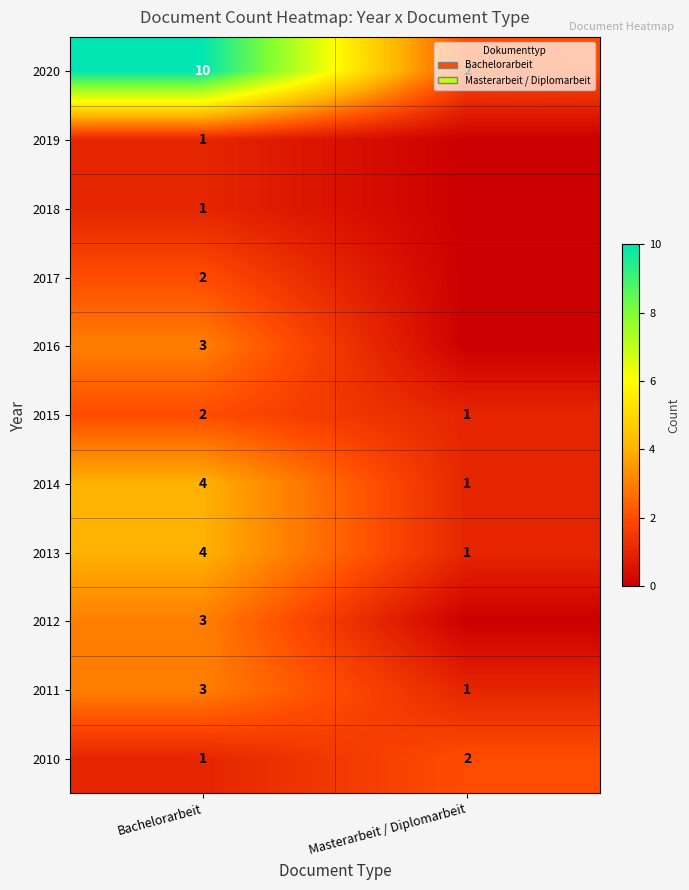

Is the value of 2016 at Bachelorarbeit greater than the value of 2010 at Masterarbeit / Diplomarbeit?

Yes